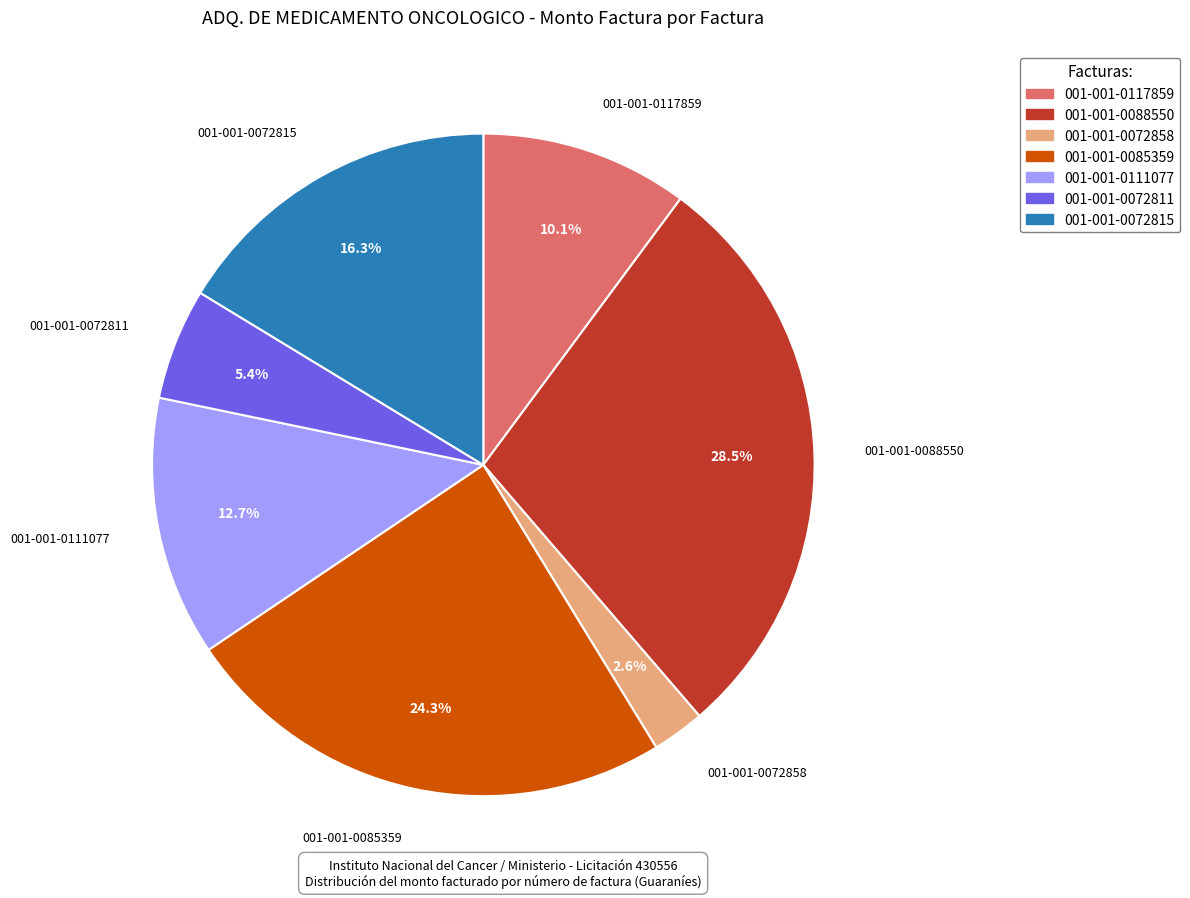

Between 001-001-0085359 and 001-001-0072815, which is larger?

001-001-0085359